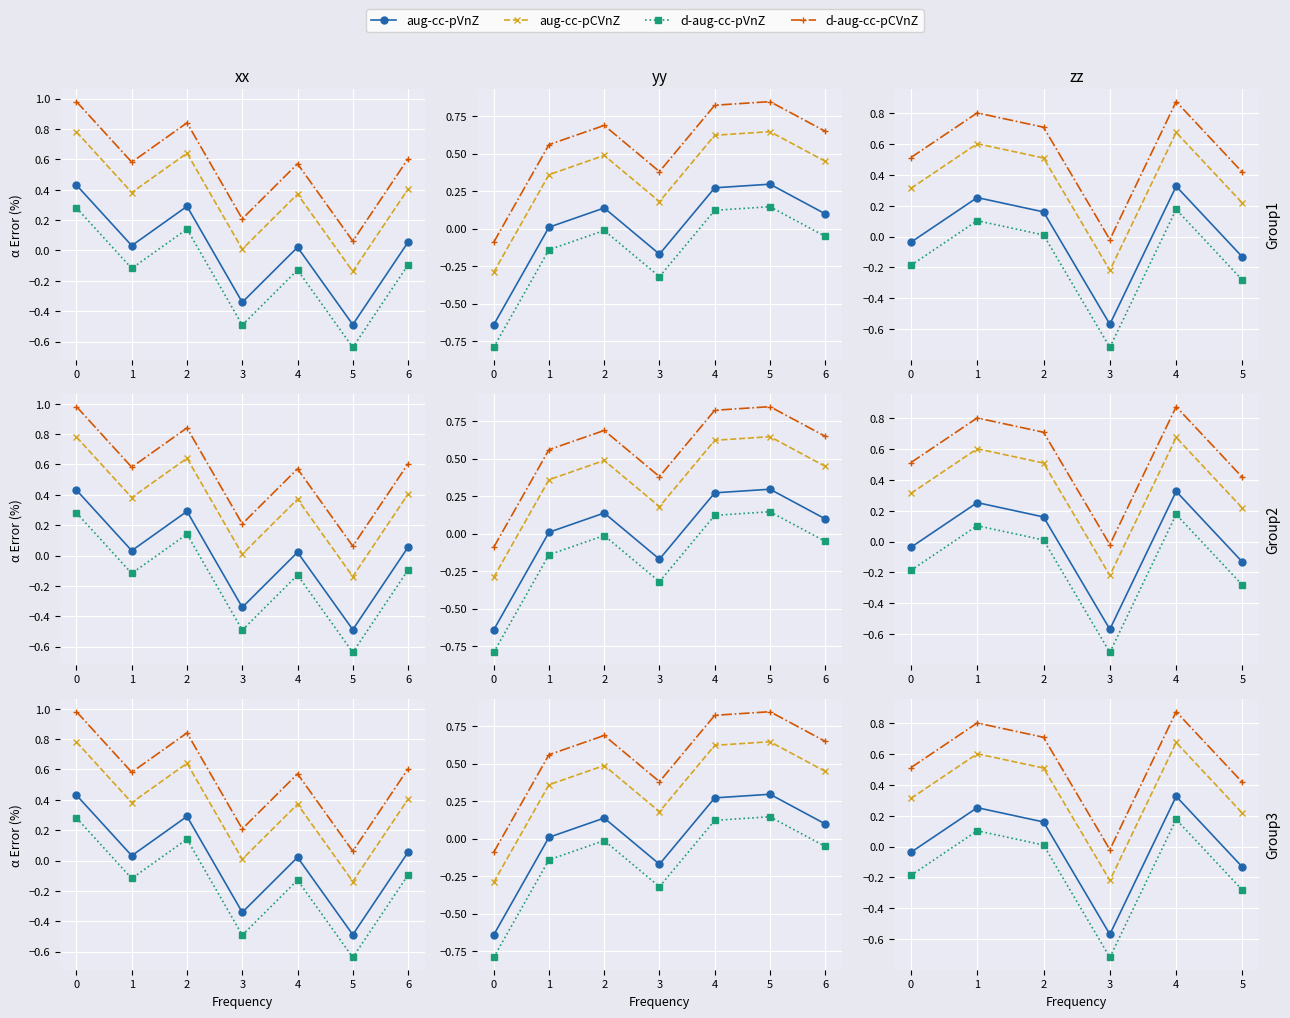

How many values in the aug-cc-pCVnZ series exceed 0?

5